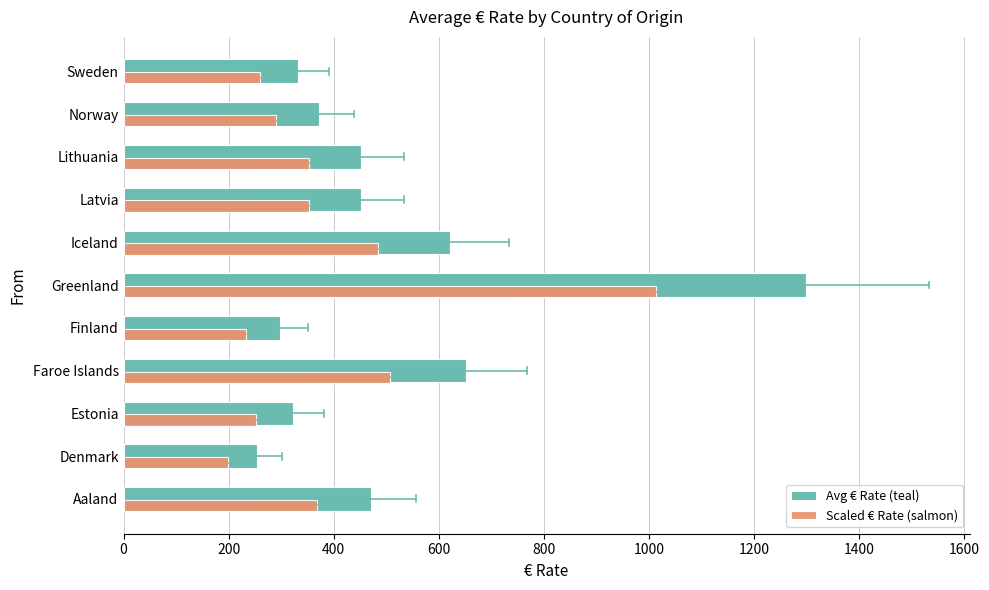

What is the minimum value shown in the chart?

198.9